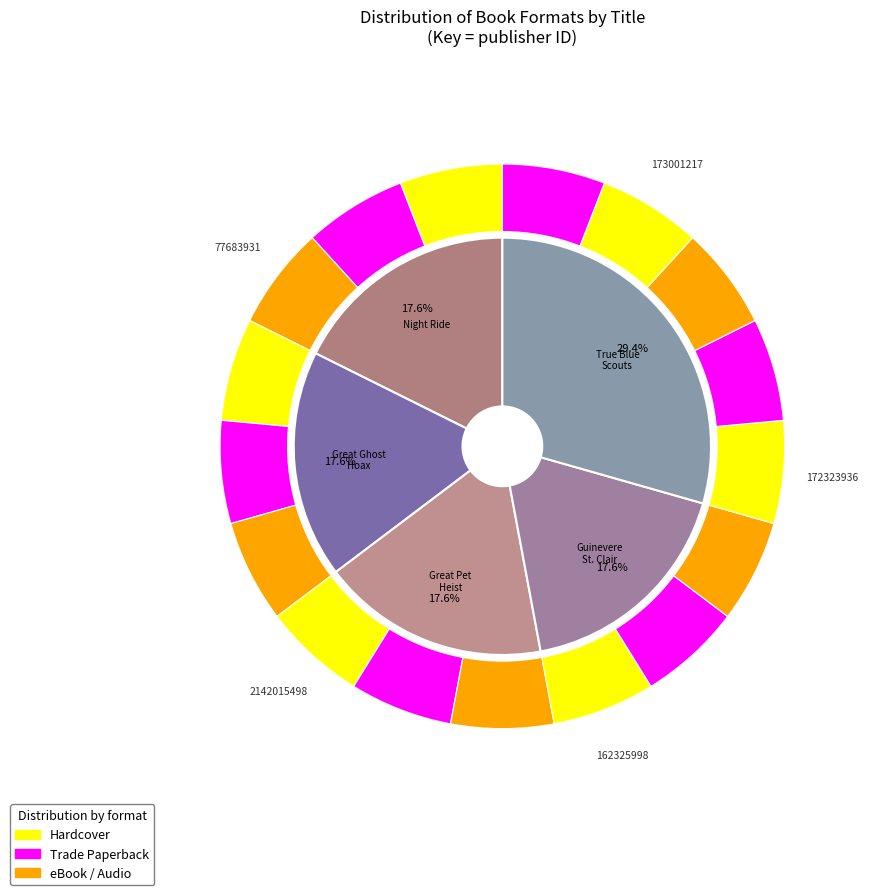

Between Great Pet Heist and Unforgettable Guinevere St. Clair, which is larger?

Great Pet Heist